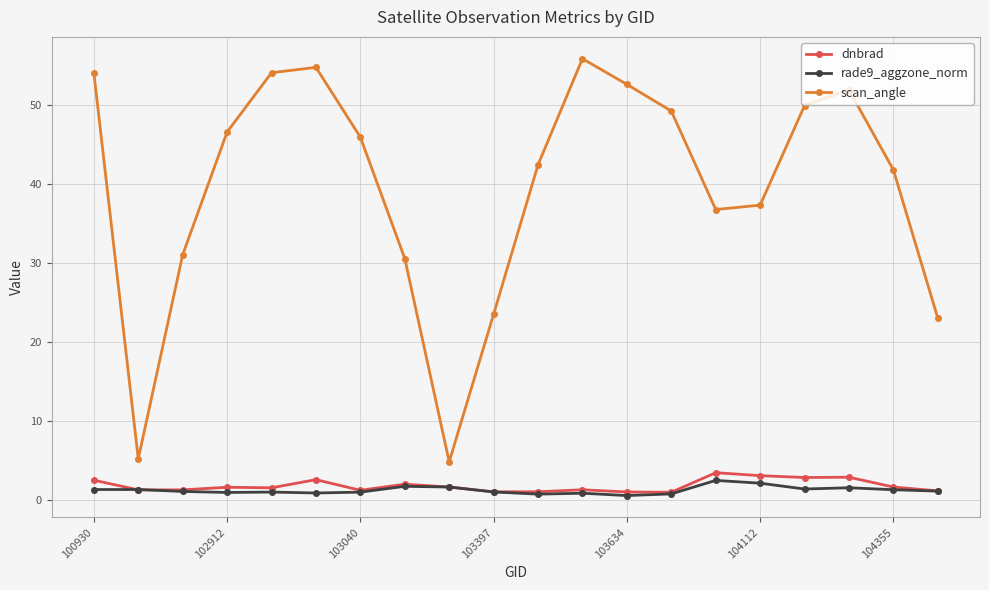

Which series has the widest spread of values?

scan_angle